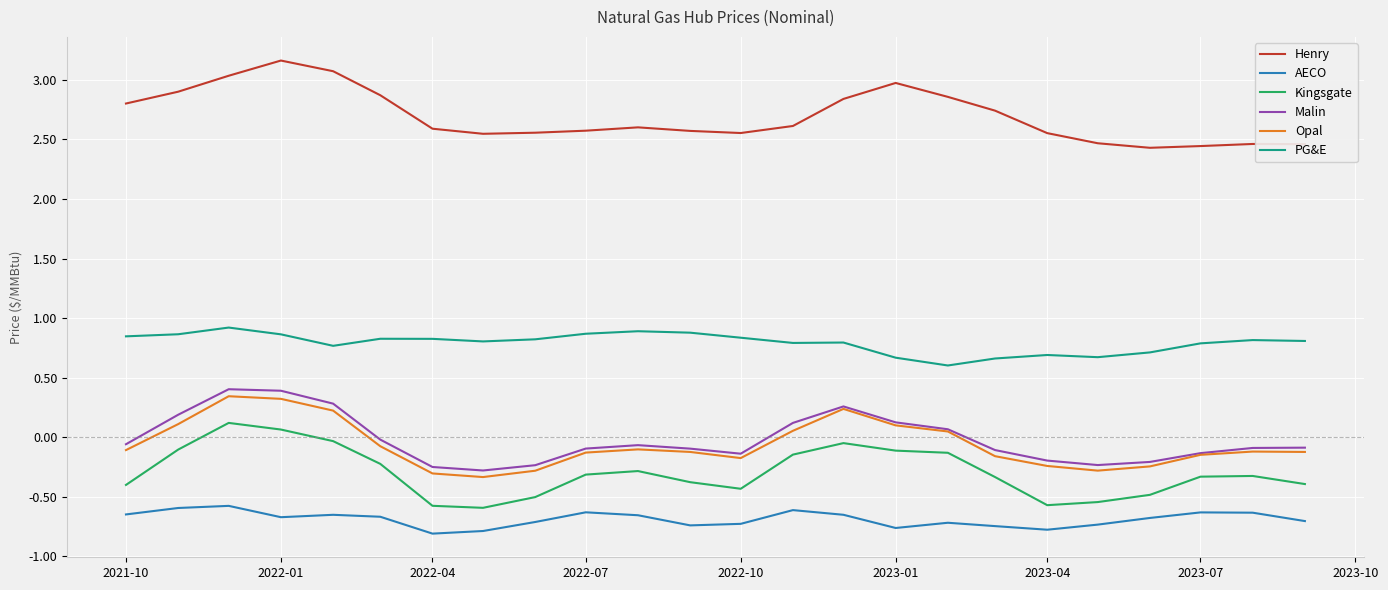

True or false: Henry and AECO cross at least once.

False